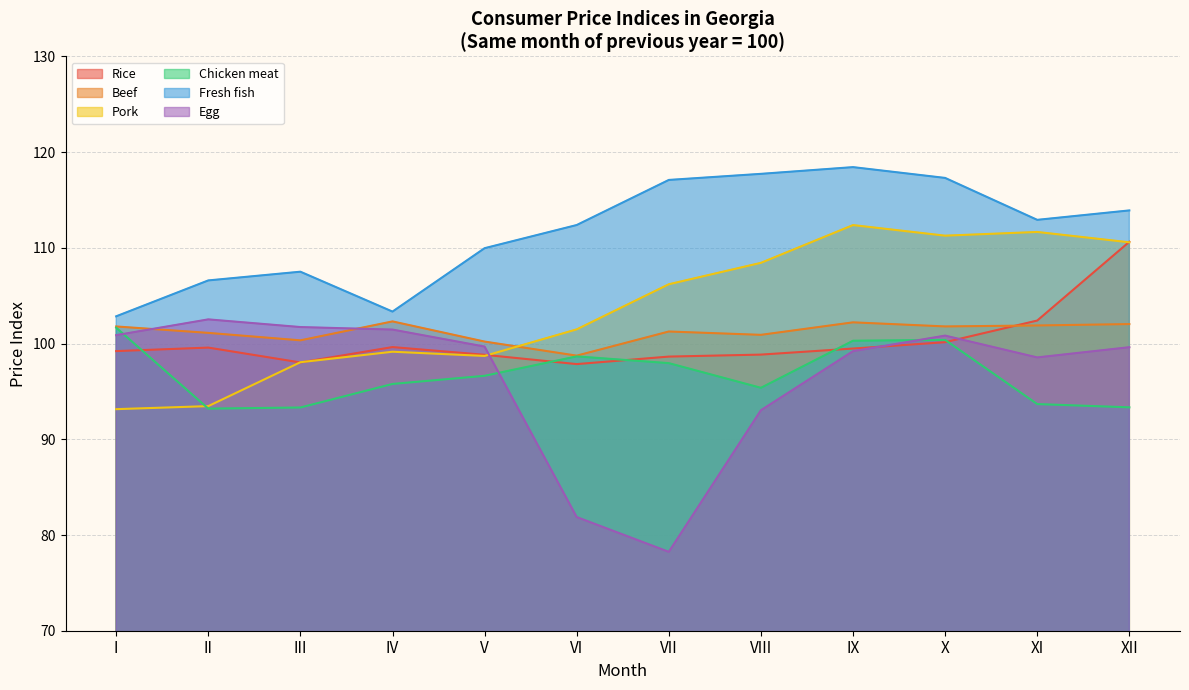

Between I and III, which series saw the biggest shift?

Chicken meat